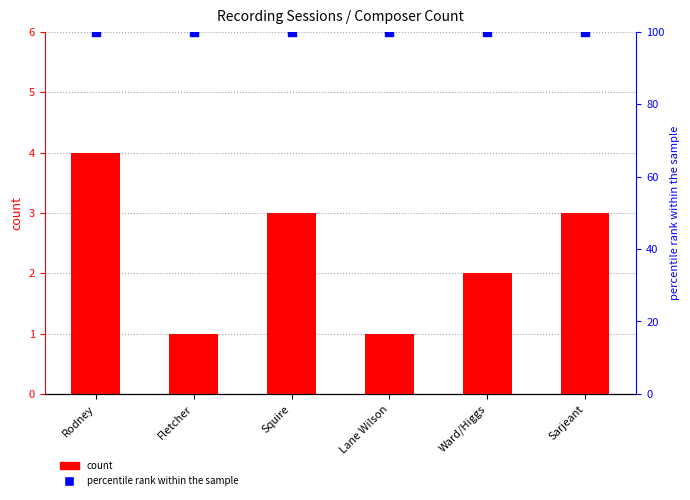

Is the value of percentile rank within the sample at Ward/Higgs greater than the value of count at Lane Wilson?

Yes